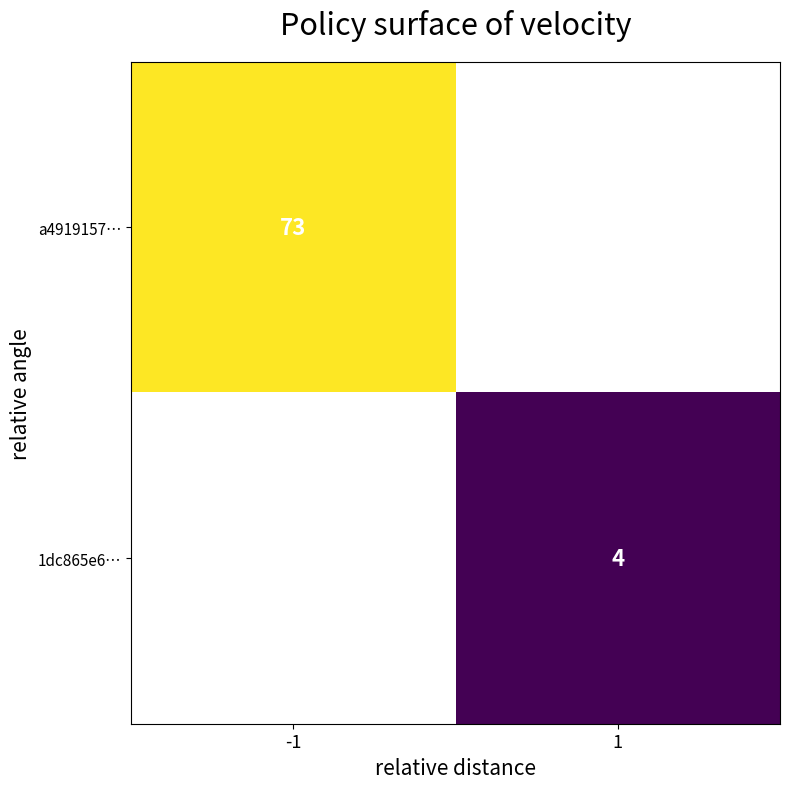

What is the smallest value displayed?

4.0